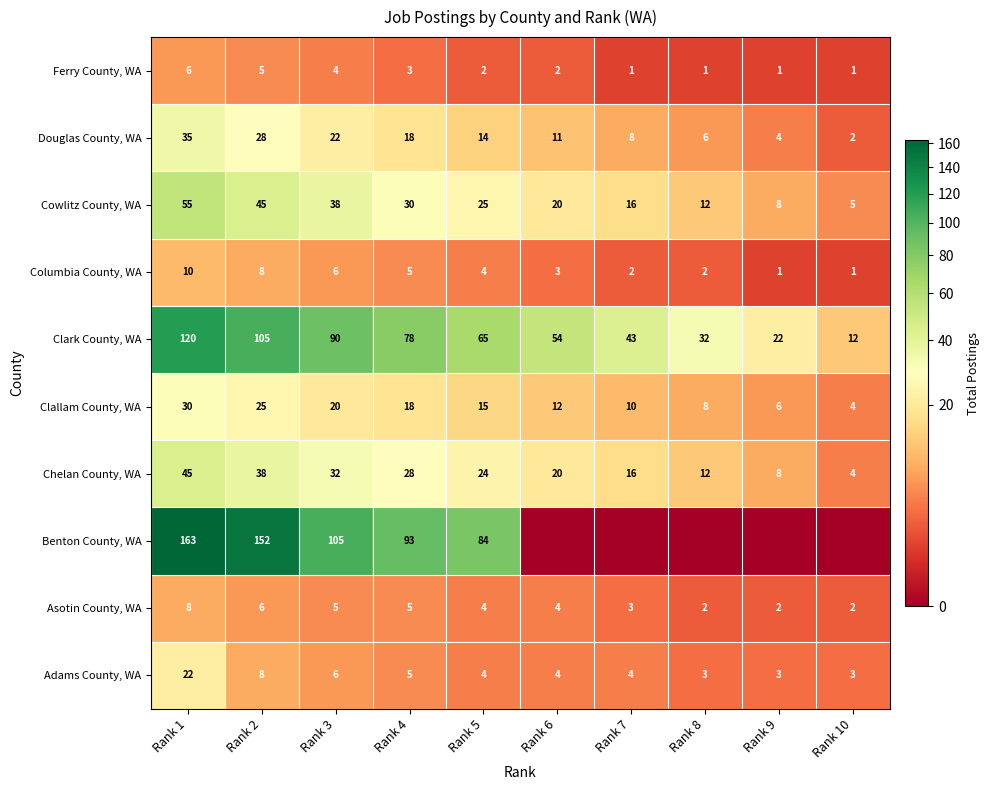

List the labels in order of Clark County, WA value, largest first.

Rank 1, Rank 2, Rank 3, Rank 4, Rank 5, Rank 6, Rank 7, Rank 8, Rank 9, Rank 10